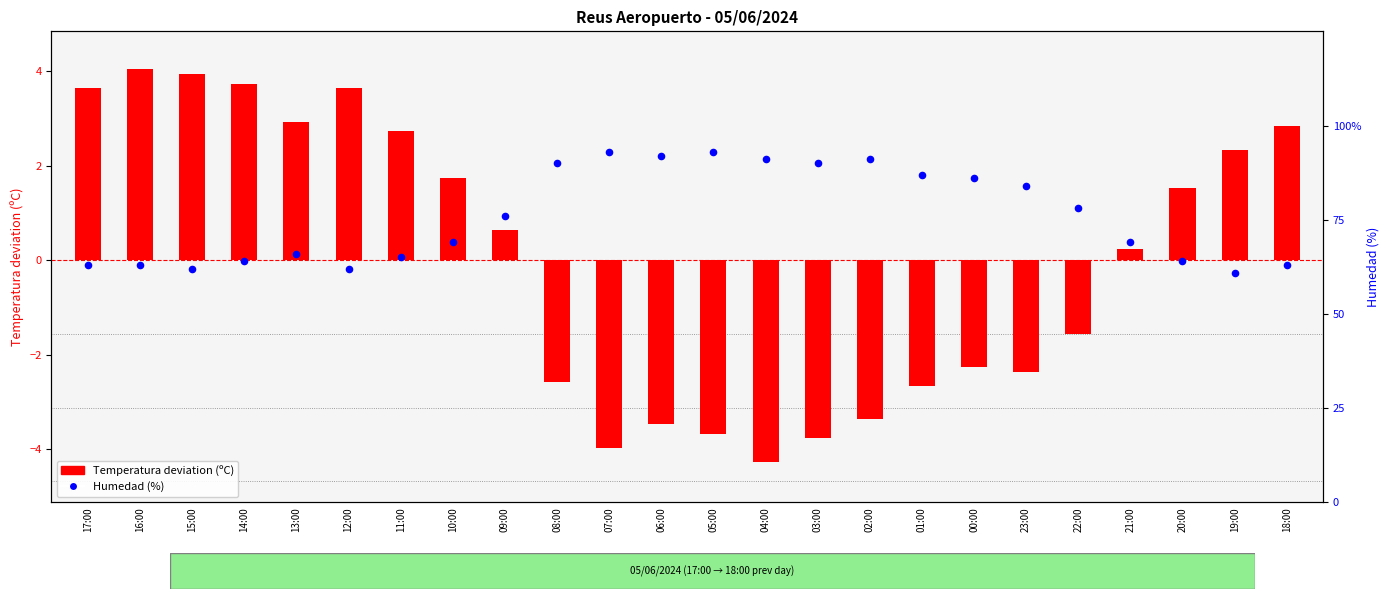

What is the total value across all series at 21:00?

69.2